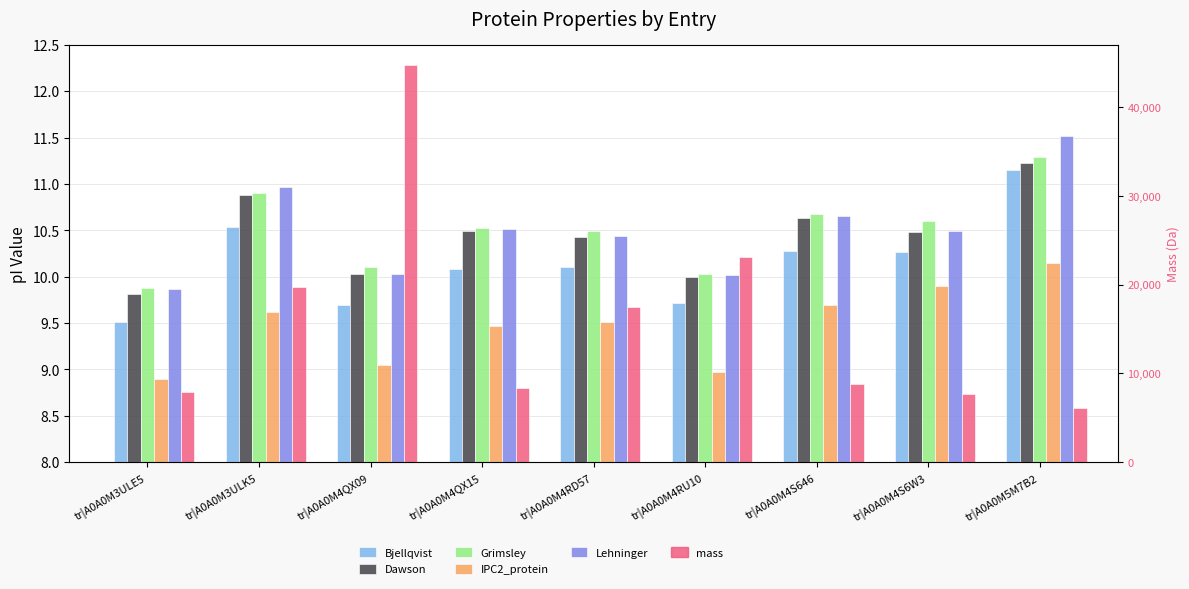

What is the highest value of the Grimsley series?

11.3